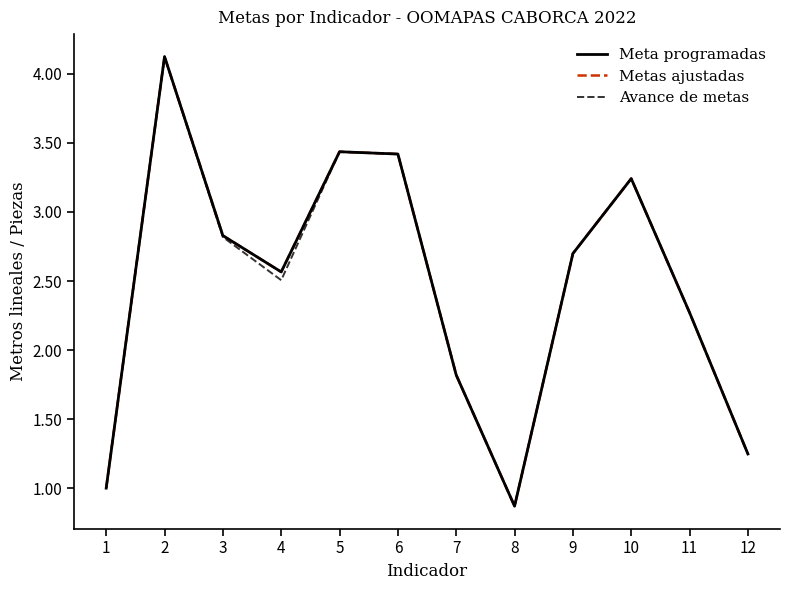

Between 4 and 9, which series saw the biggest shift?

Avance de metas